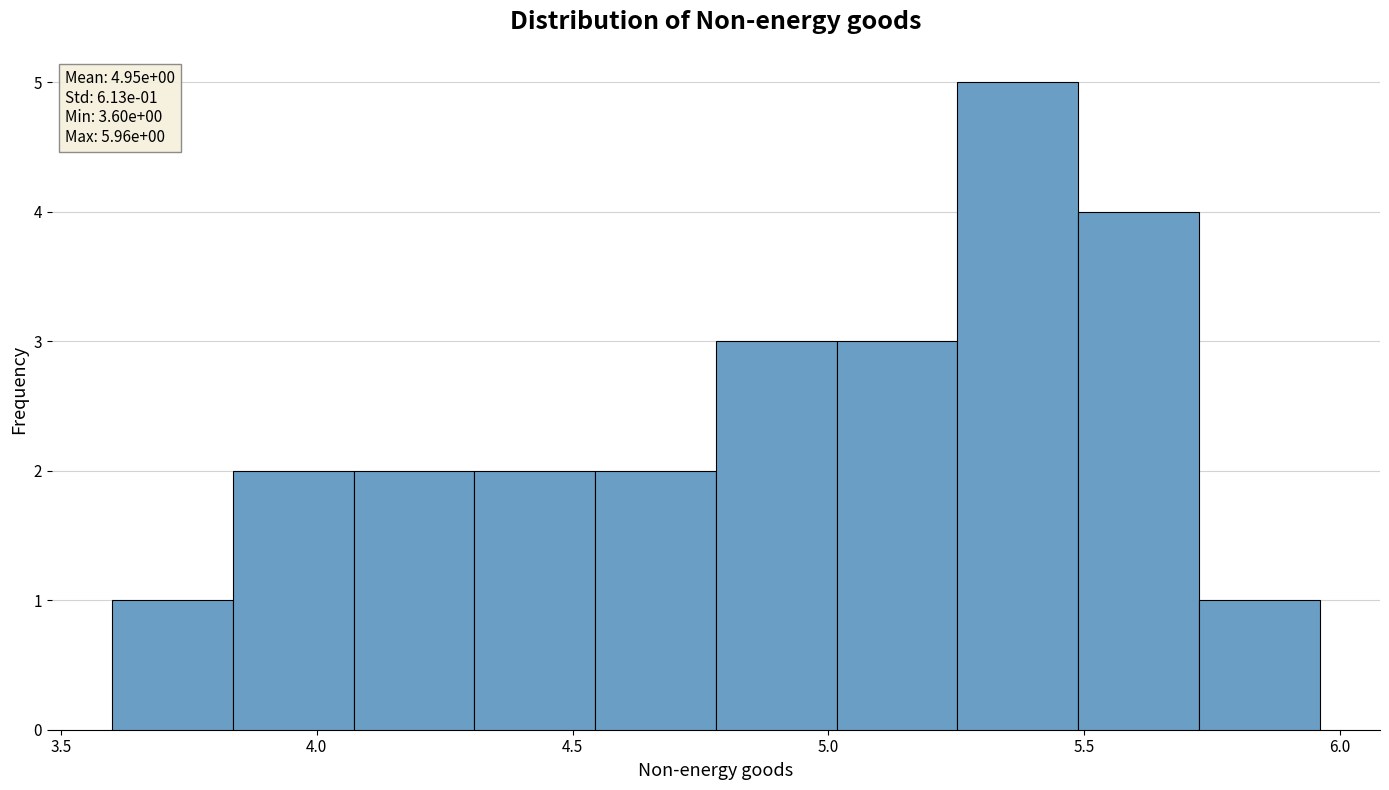

Over which range of the x-axis is the bar tallest?

5.25 to 5.50